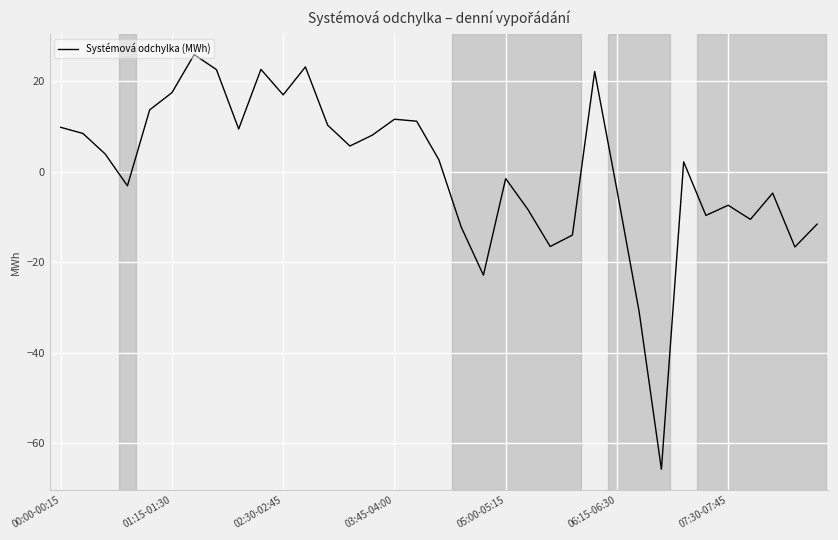

What is the maximum value shown in the chart?

26.0